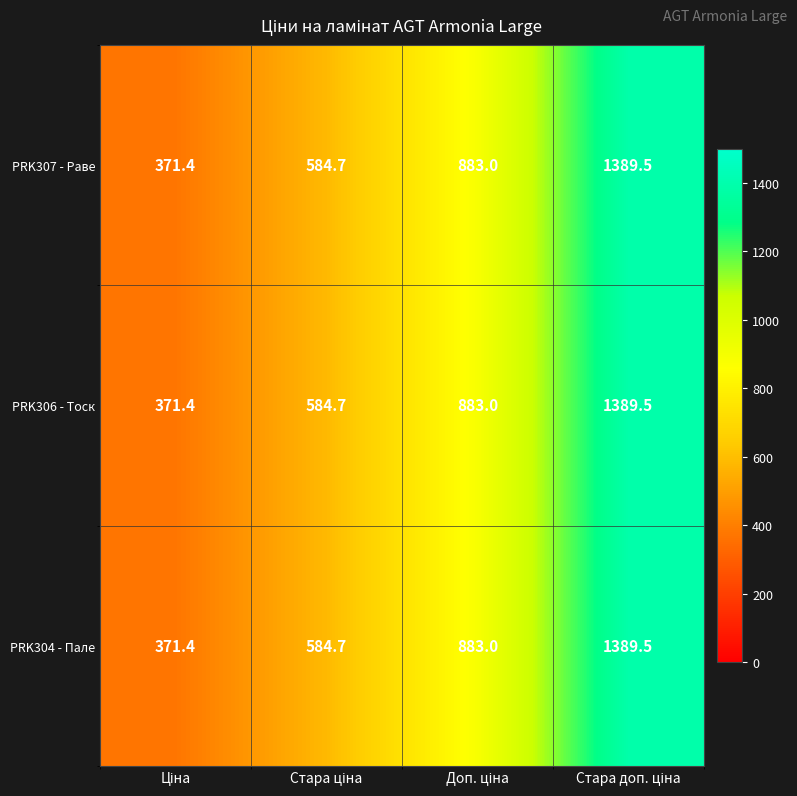

At how many categories does at least one series exceed 446?

3